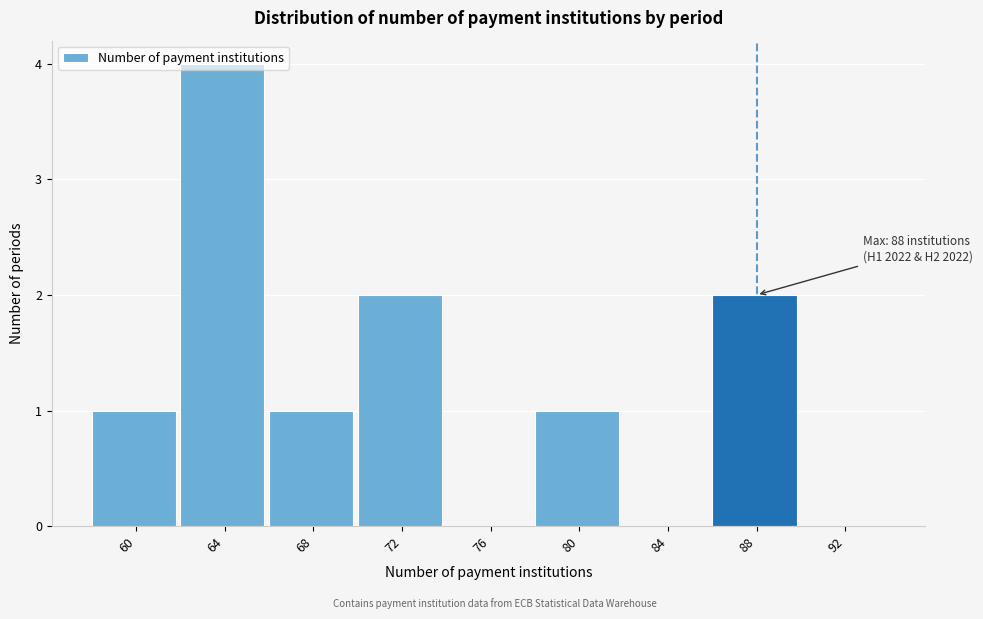

What is the greatest value displayed?

4